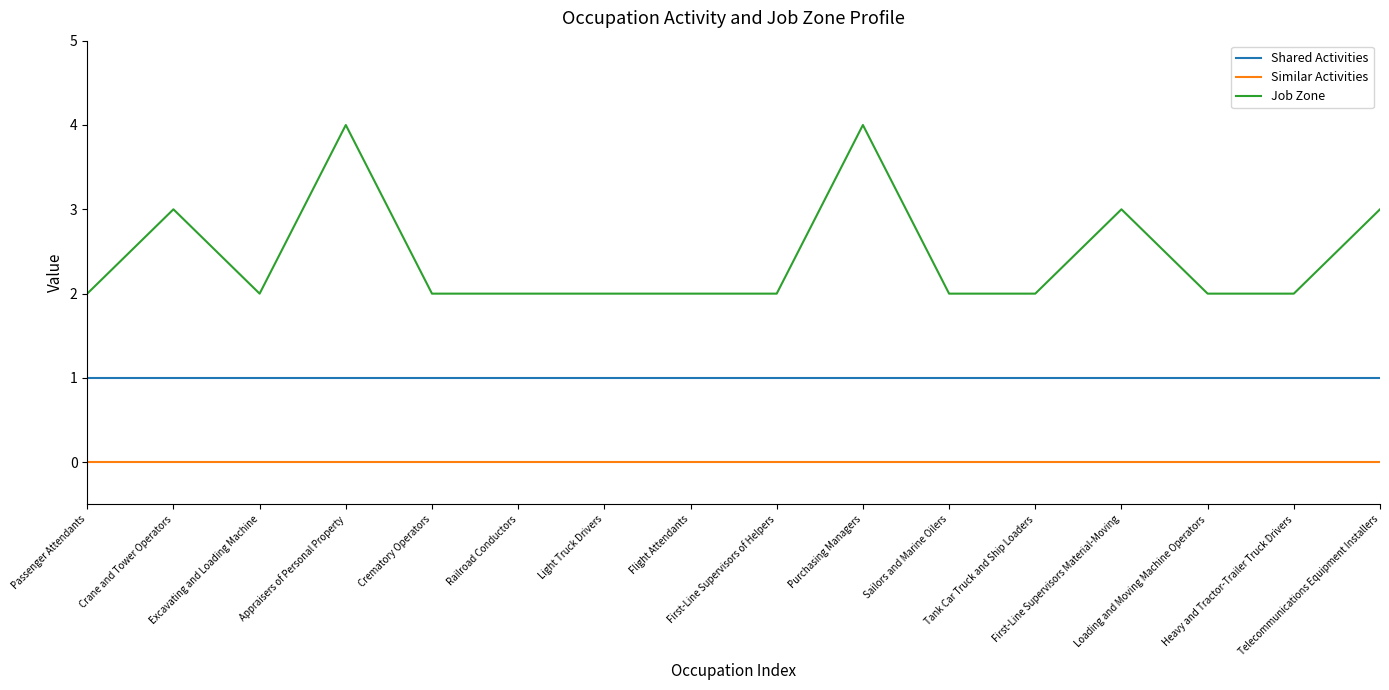

True or false: Similar Activities and Job Zone cross at least once.

False